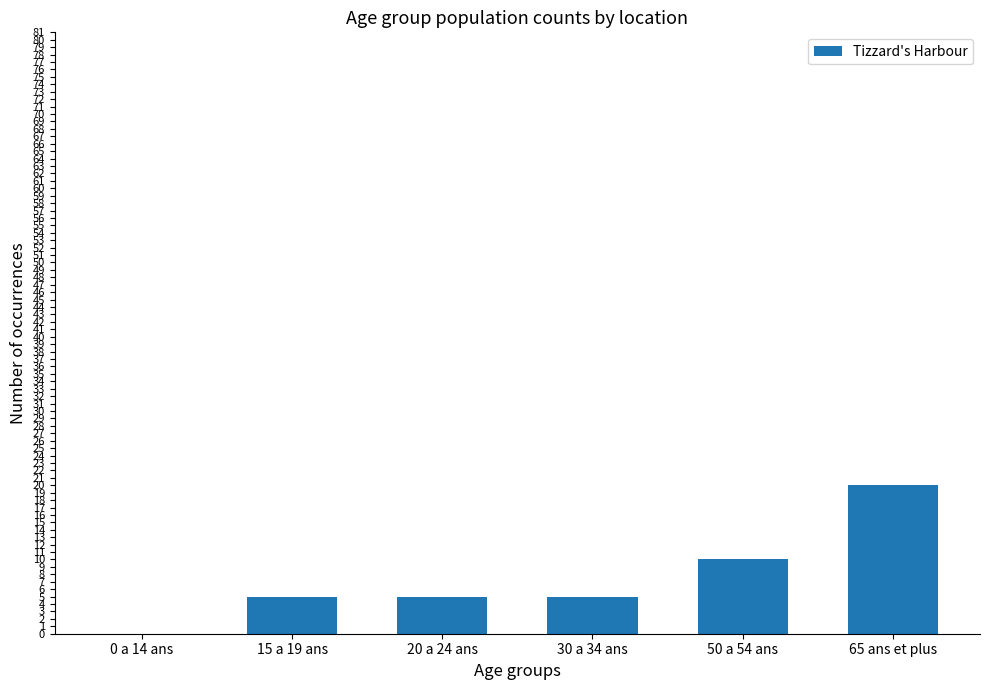

The value at 65 ans et plus is 14. True or false?

False